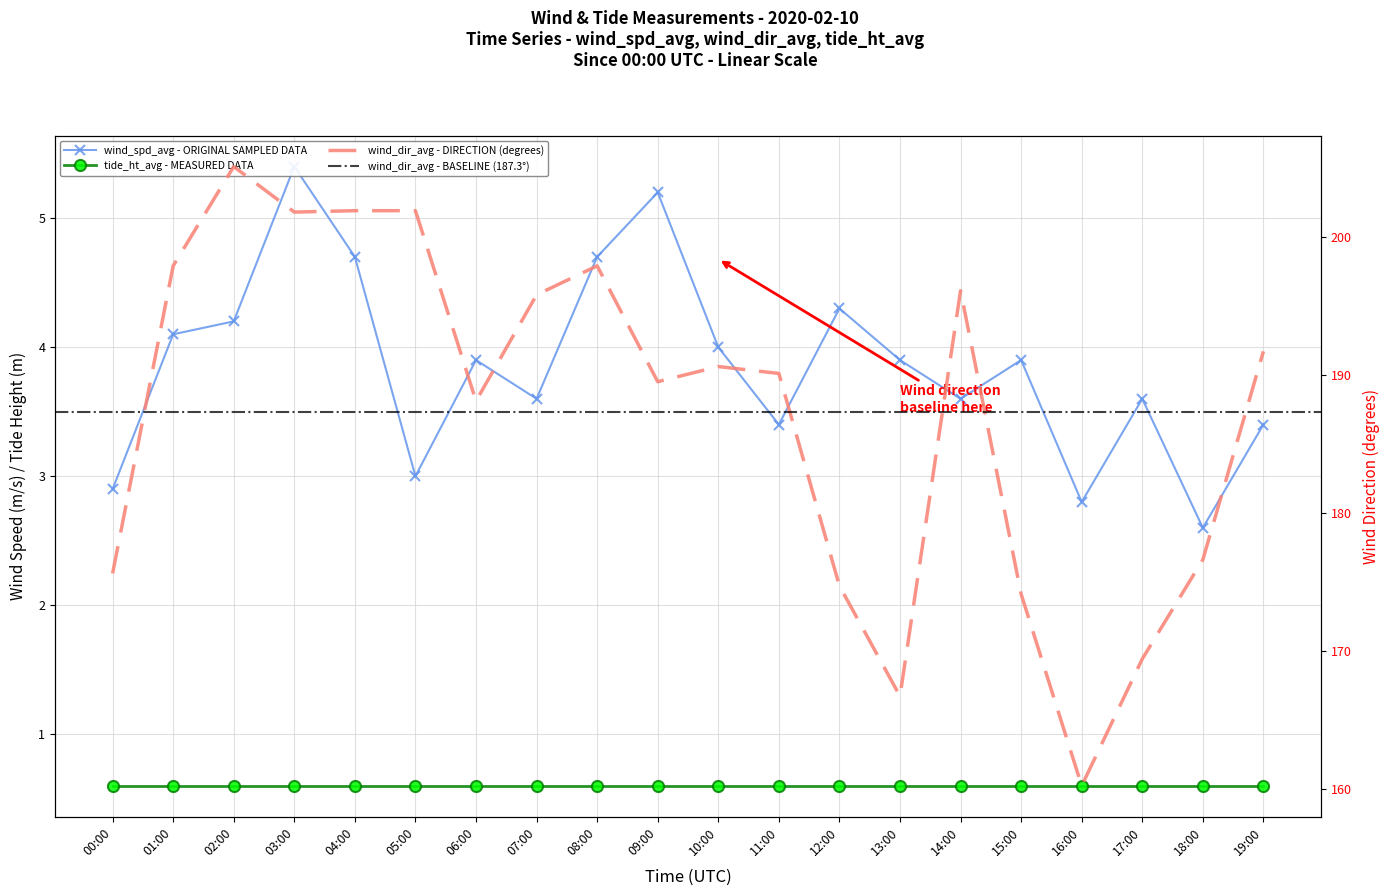

What value does the wind_spd_avg series have at 15:00?

3.9